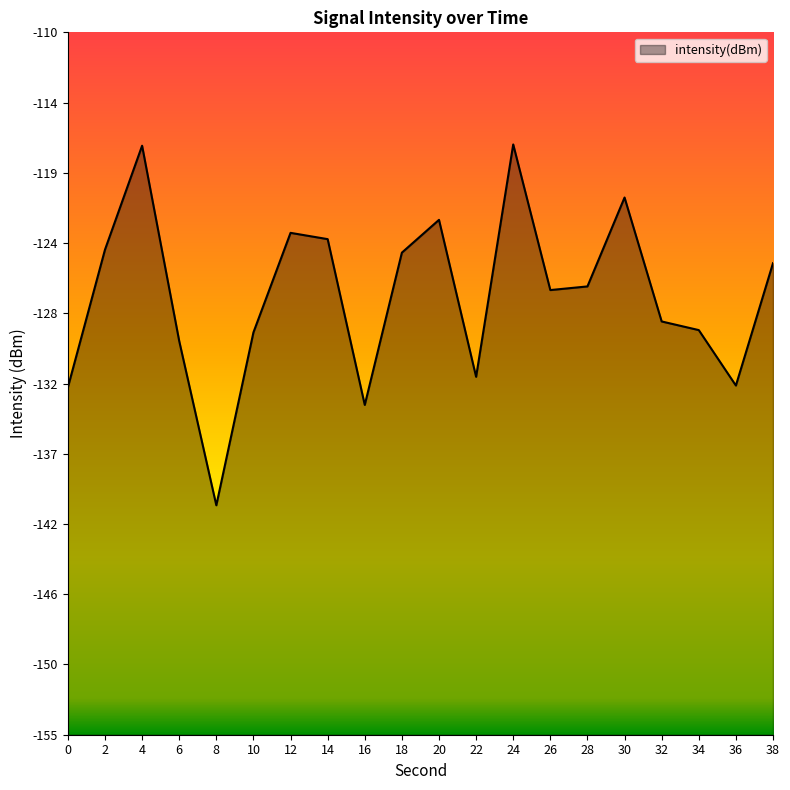

What is the value of the 1st point from the left?

-132.7